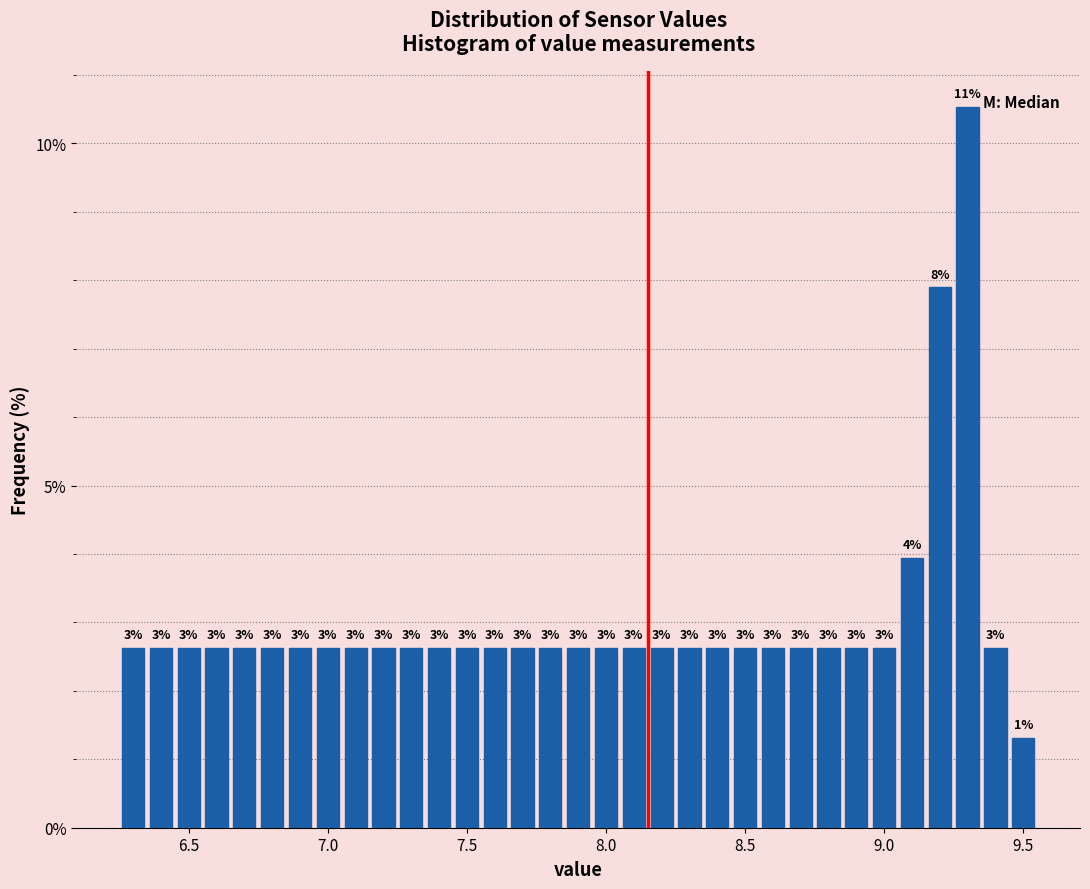

Read against the x-axis, roughly where is the centre of the tallest bar?

9.30